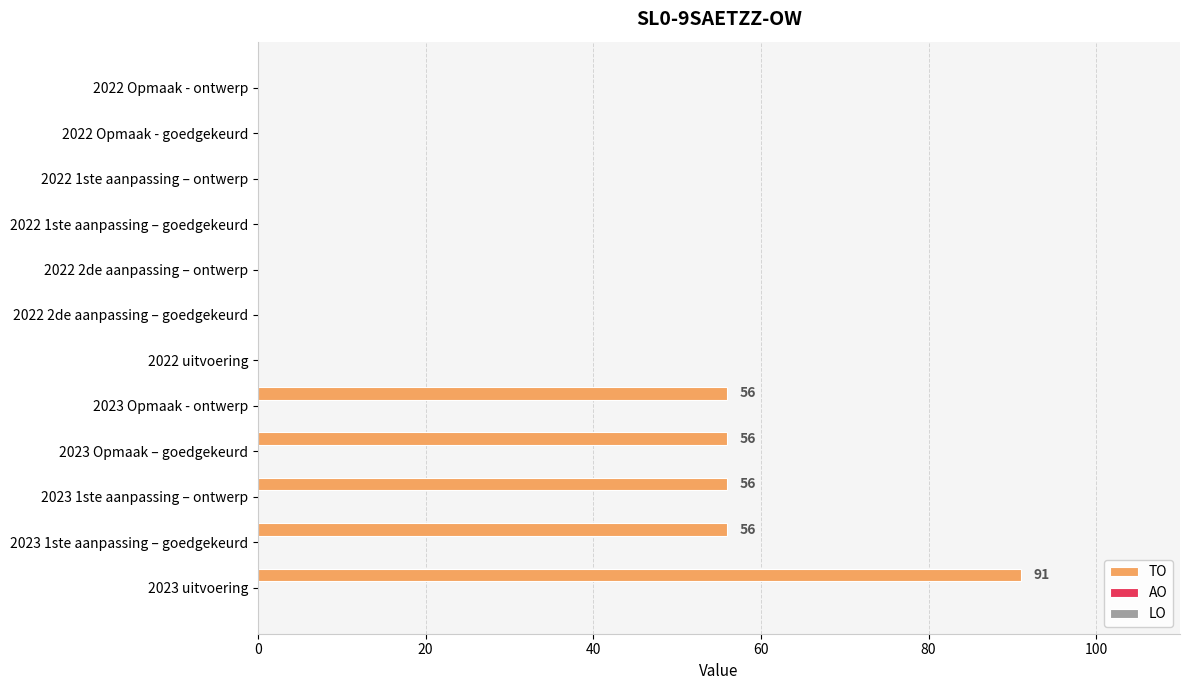

What is the sum of all values?

315